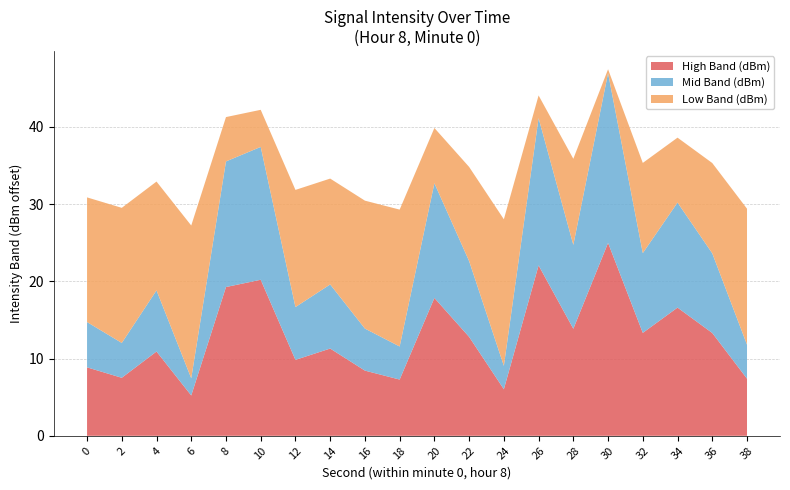

What is the total value across all series at 2?

29.5